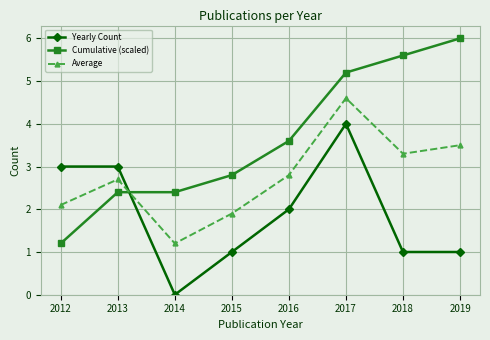

How many interior local valleys does the Average series have?

2